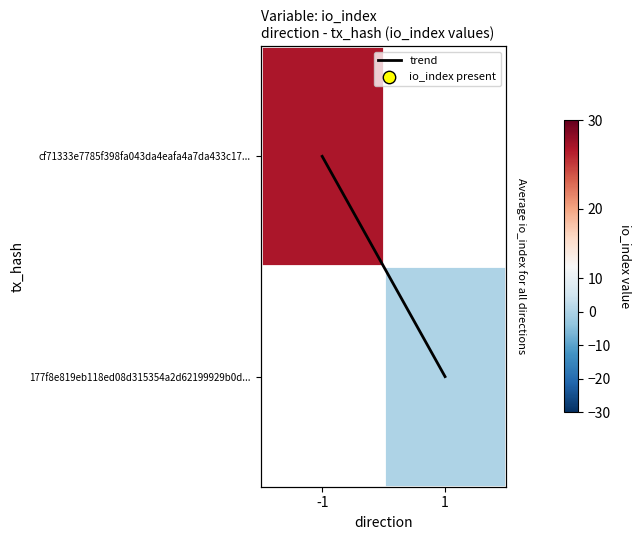

Is the value of trend at 1 greater than the value of 177f8e819eb118ed08d315354a2d62199929b0d... at -1?

No